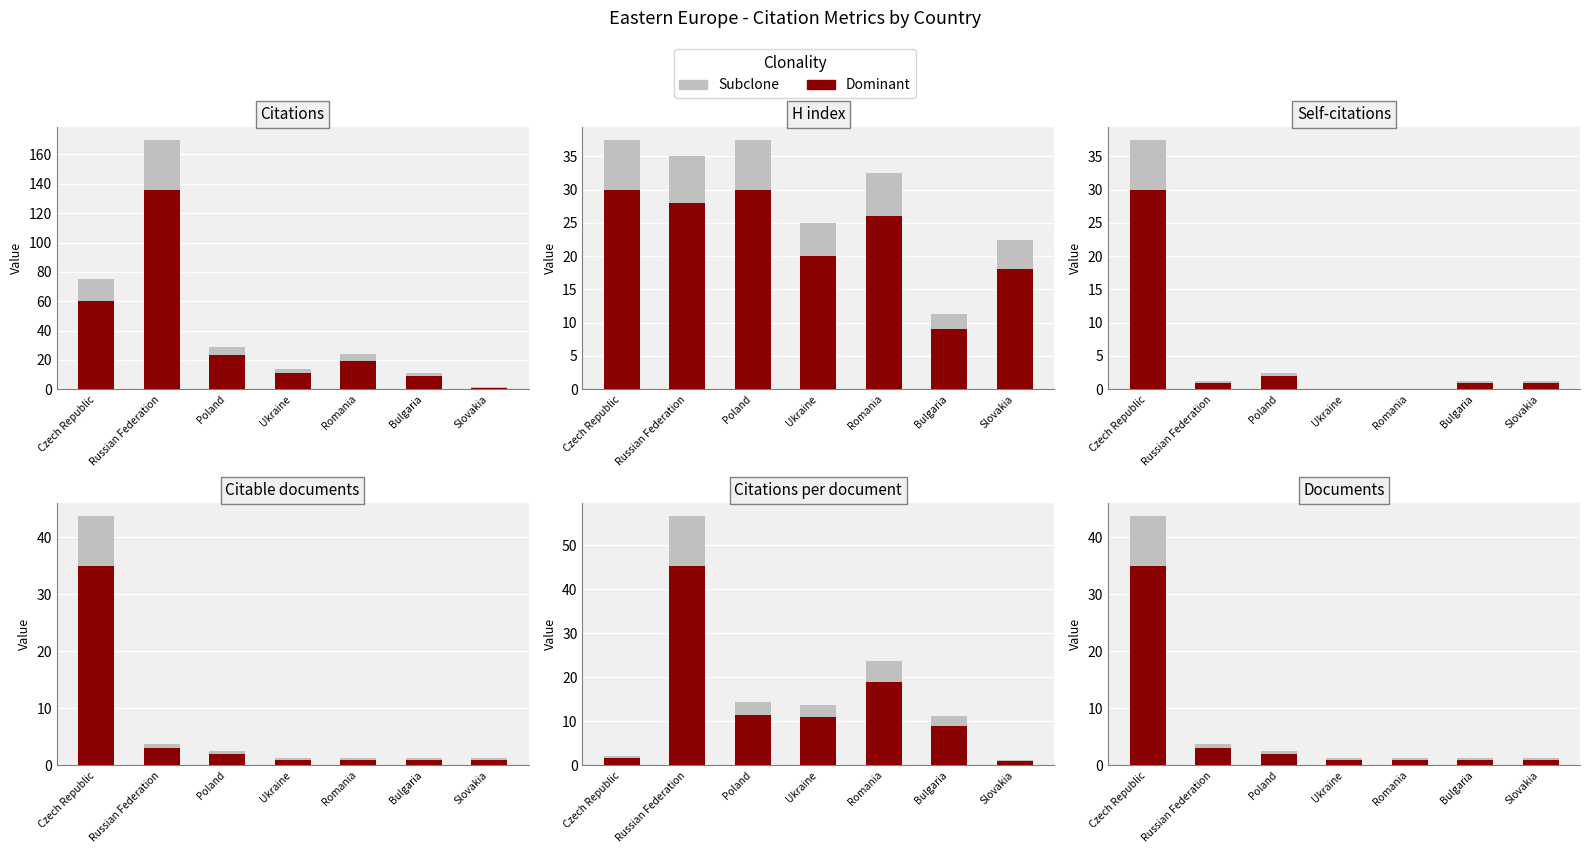

Between Bulgaria and Slovakia, which series saw the biggest shift?

Subclone